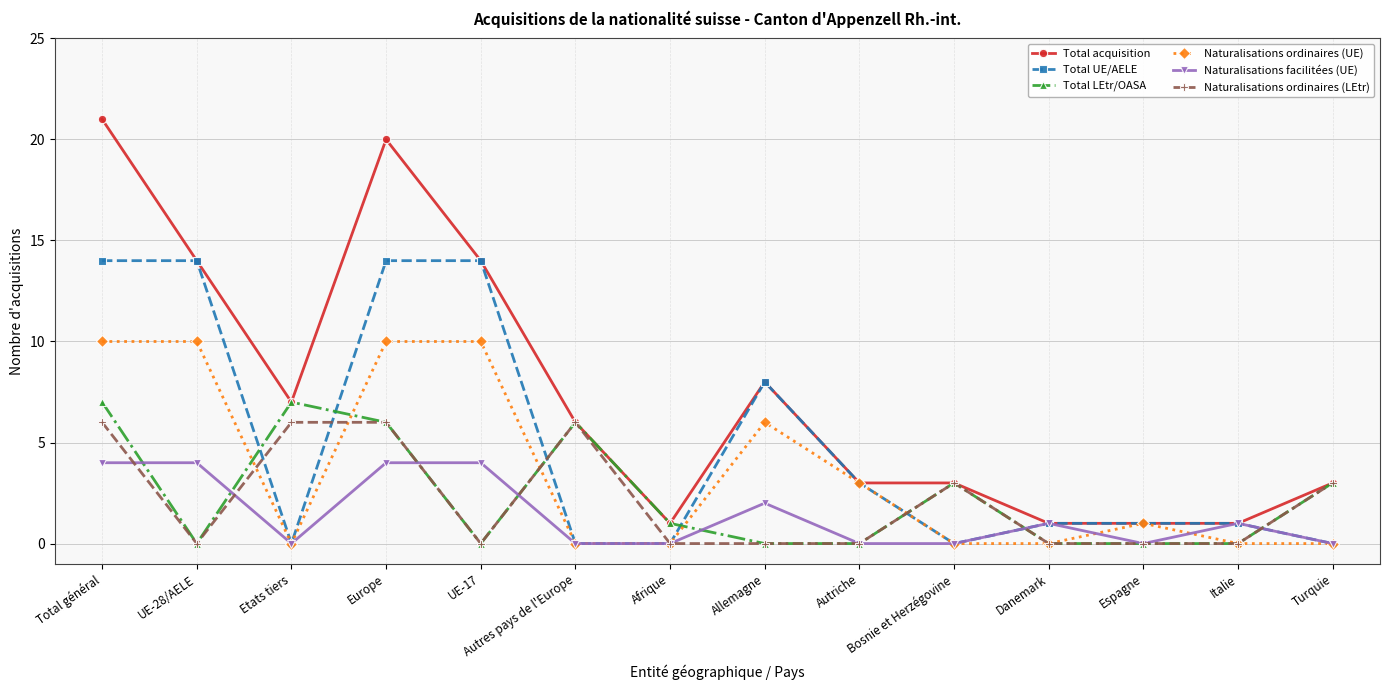

How many lines are shown in the chart?

6